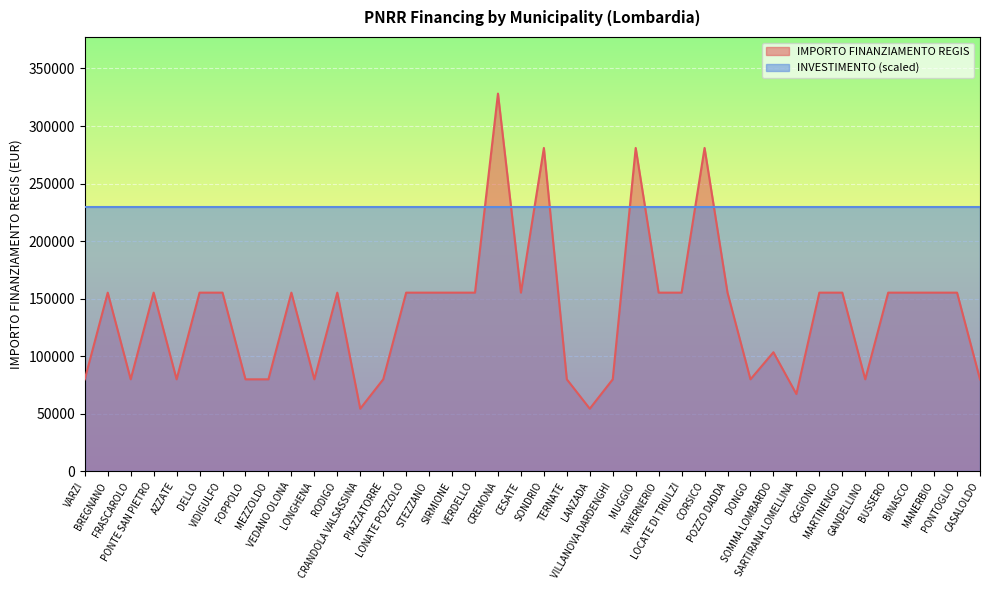

List the labels in order of value, largest first.

CREMONA, SONDRIO, MUGGIO, CORSICO, BREGNANO, PONTE SAN PIETRO, DELLO, VIDIGULFO, VEDANO OLONA, RODIGO, LONATE POZZOLO, STEZZANO, SIRMIONE, VERDELLO, CESATE, TAVERNERIO, LOCATE DI TRIULZI, POZZO DADDA, OGGIONO, MARTINENGO, BUSSERO, BINASCO, MANERBIO, PONTOGLIO, SOMMA LOMBARDO, VARZI, FRASCAROLO, AZZATE, FOPPOLO, MEZZOLDO, LONGHENA, PIAZZATORRE, TERNATE, VILLANOVA DARDENGHI, DONGO, GANDELLINO, CASALOLDO, SARTIRANA LOMELLINA, CRANDOLA VALSASSINA, LANZADA